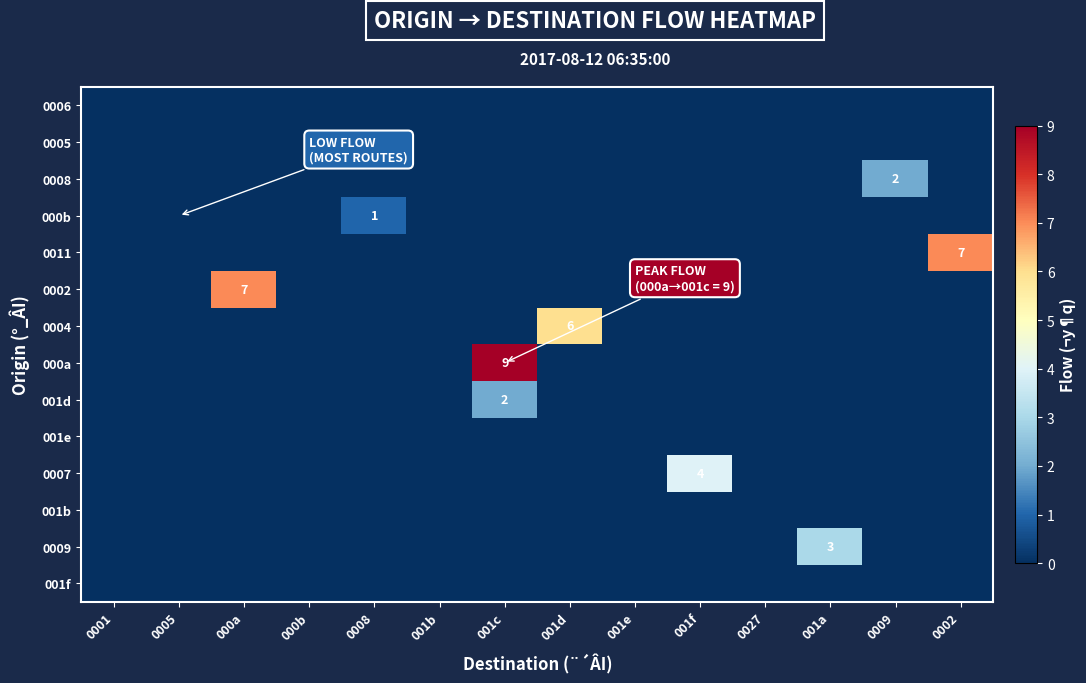

How many categories are shown in the chart?

14